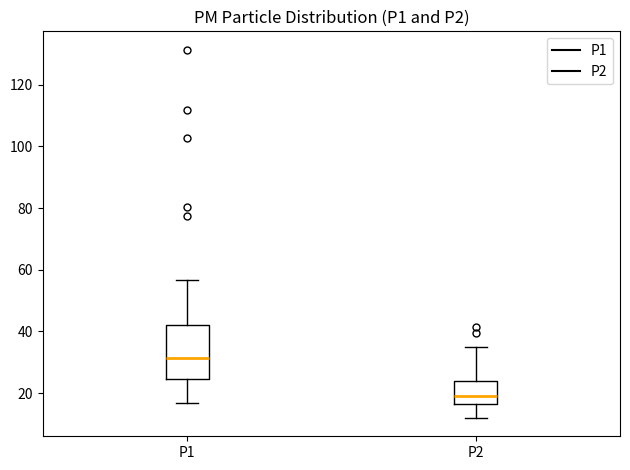

Reading left to right, transcribe this box plot: for each box, give where its median line is, the range the box spans, and where its two whiskers end, as read against the y-axis. The values are not printed on the chart, so give them approximately, as read against the axis.

P1: median 32, box 24 to 42, whiskers 16 to 56
P2: median 20, box 16 to 24, whiskers 12 to 36